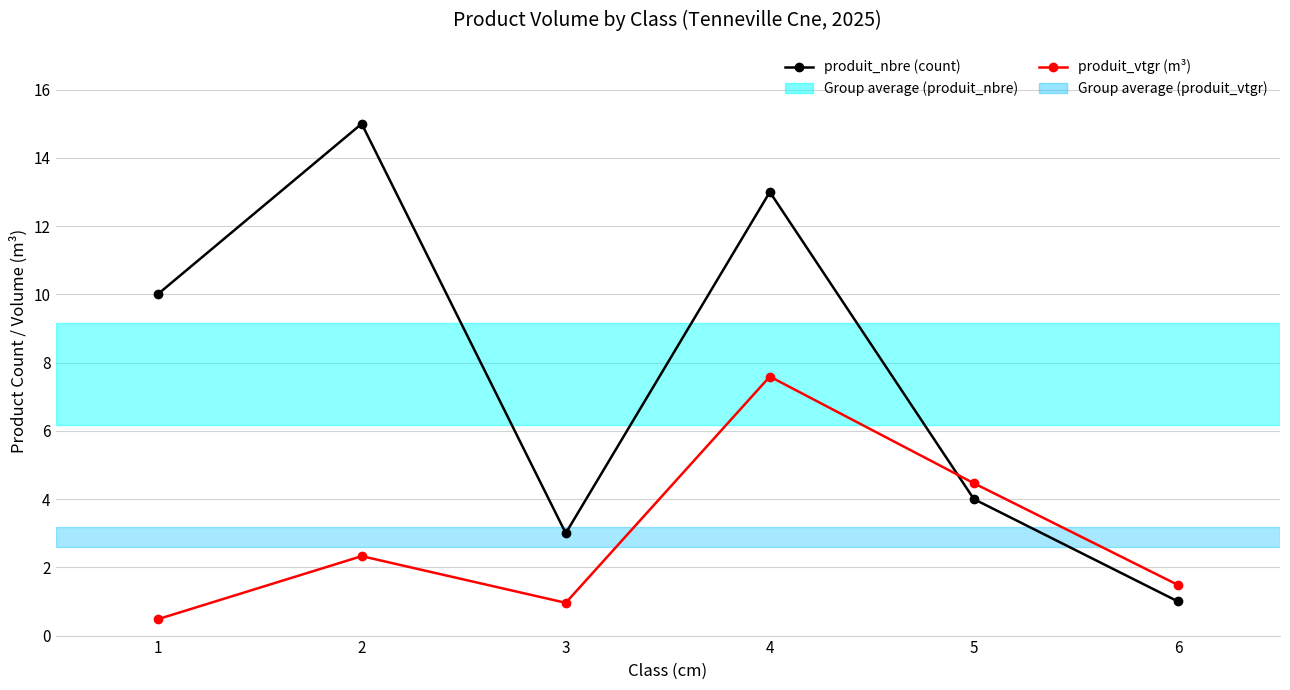

What is the maximum value shown in the chart?

15.0